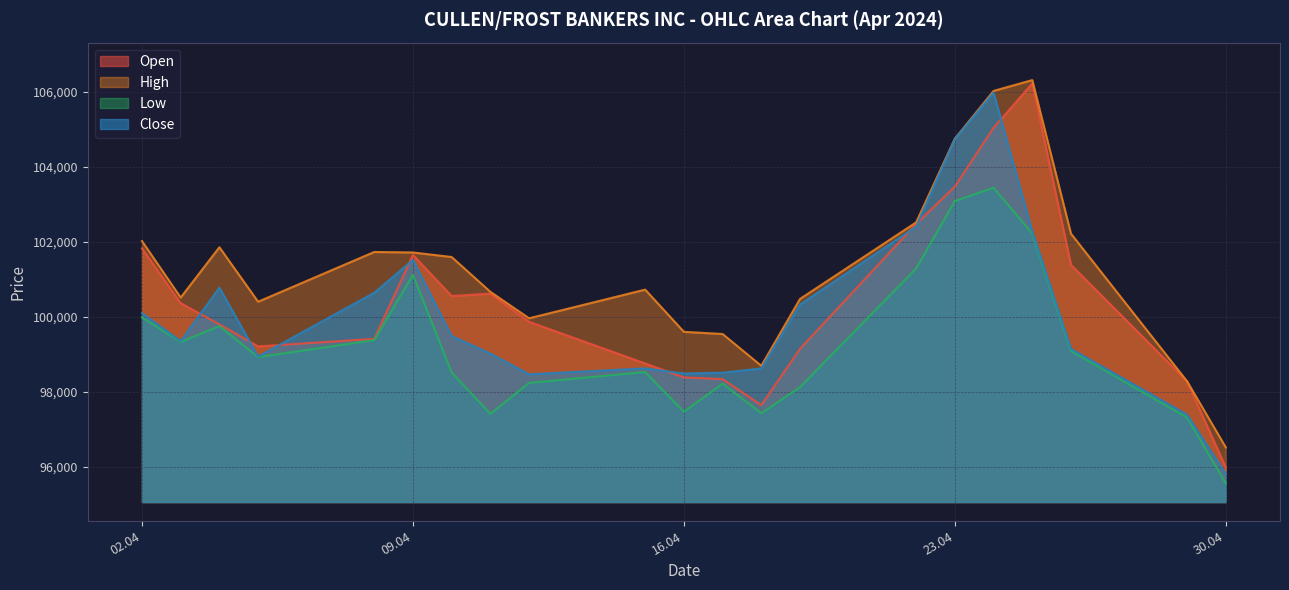

At which category is the sum across all series the highest?

24.04.2024